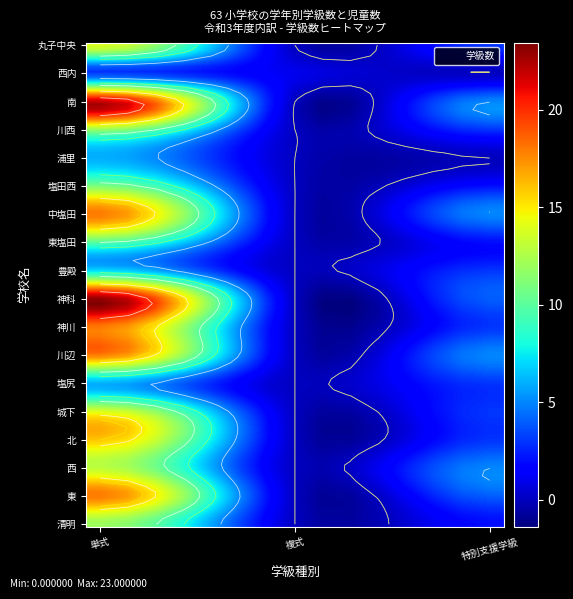

Which series has the largest total across all categories?

神科